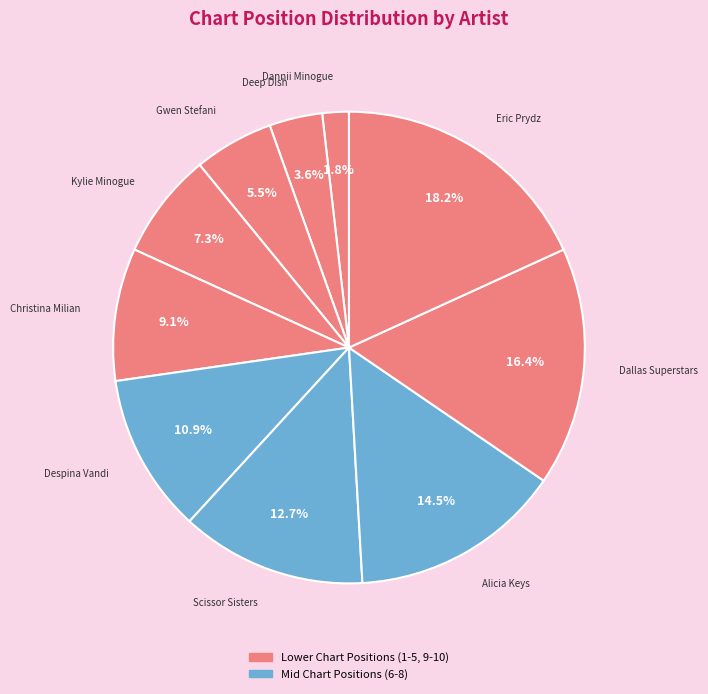

Is it true that Kylie Minogue is 7% of the pie?

True